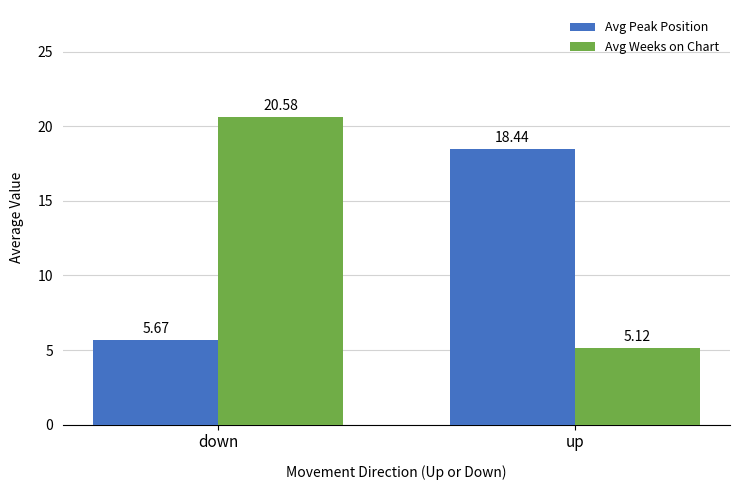

Count the number of categories in the chart.

2